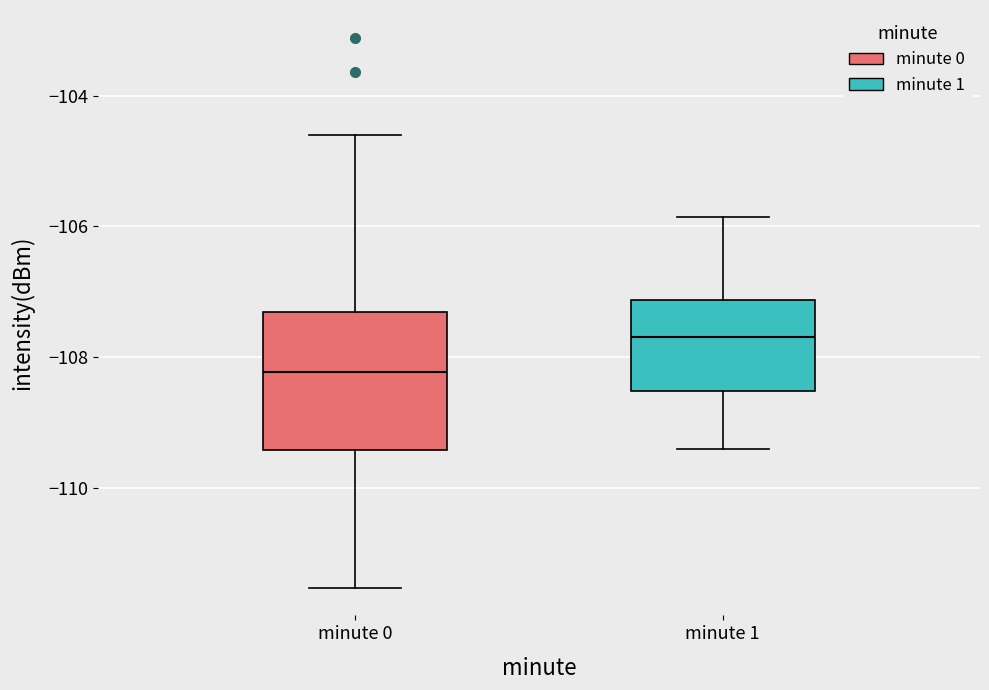

Reading left to right, transcribe this box plot: for each box, give where its median line is, the range the box spans, and where its two whiskers end, as read against the y-axis. The values are not printed on the chart, so give them approximately, as read against the axis.

minute 0: median -108.2, box -109.4 to -107.4, whiskers -111.6 to -104.6
minute 1: median -107.6, box -108.6 to -107.2, whiskers -109.4 to -105.8